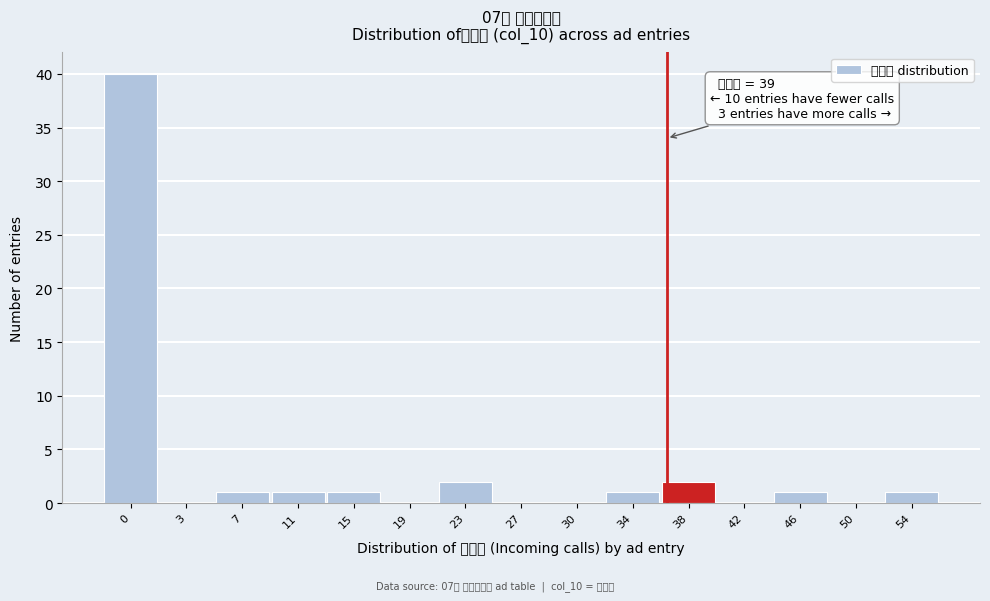

Reading left to right, extract all data points from this chart.

0=40	3=0	7=1	11=1	15=1	19=0	23=2	27=0	30=0	34=1	38=2	42=0	46=1	50=0	54=1